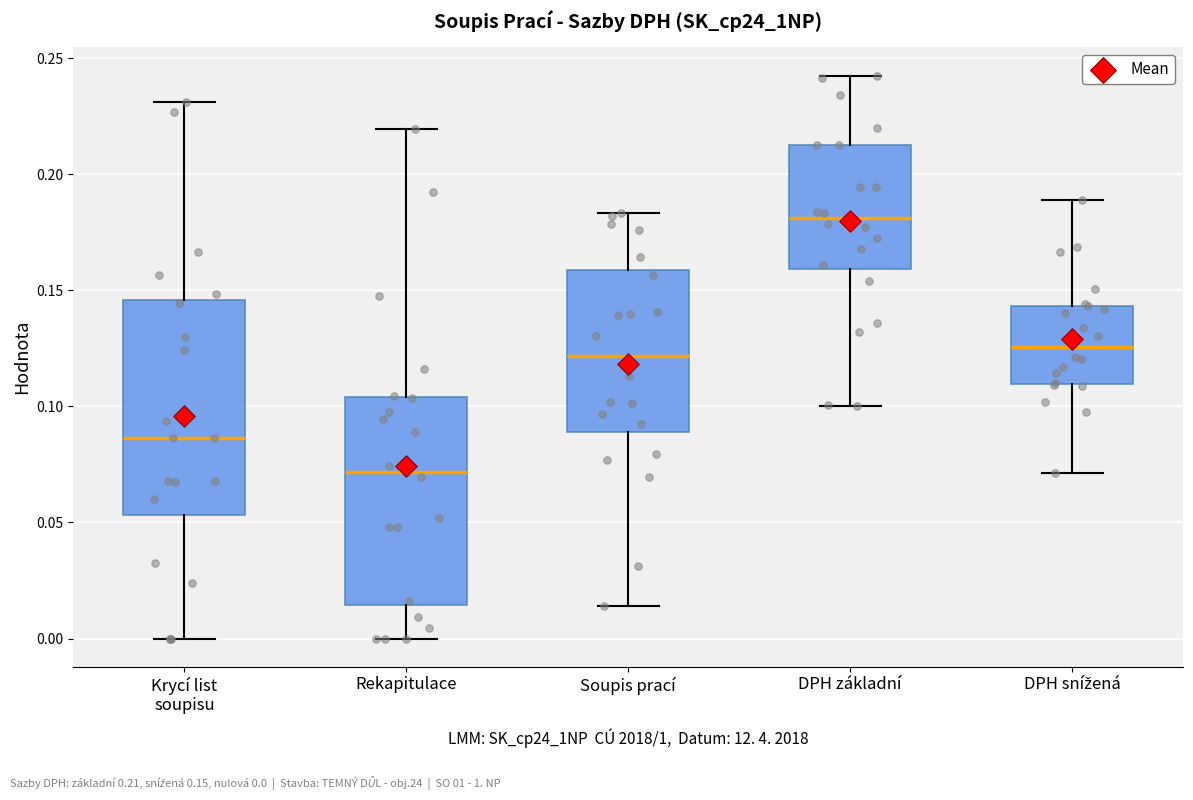

Reading left to right, transcribe this box plot: for each box, give where its median line is, the range the box spans, and where its two whiskers end, as read against the y-axis. The values are not printed on the chart, so give them approximately, as read against the axis.

Krycí list soupisu: median 0.085, box 0.055 to 0.145, whiskers 0.000 to 0.230
Rekapitulace: median 0.070, box 0.015 to 0.105, whiskers 0.000 to 0.220
Soupis prací: median 0.120, box 0.090 to 0.160, whiskers 0.015 to 0.185
DPH základní: median 0.180, box 0.160 to 0.215, whiskers 0.100 to 0.245
DPH snížená: median 0.125, box 0.110 to 0.145, whiskers 0.070 to 0.190